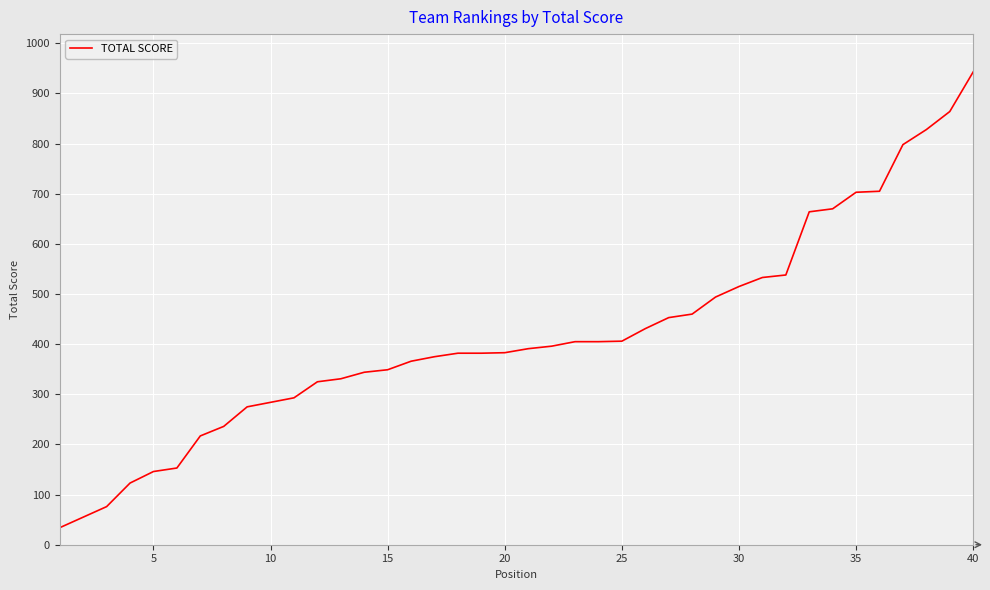

What is the minimum value shown in the chart?

34